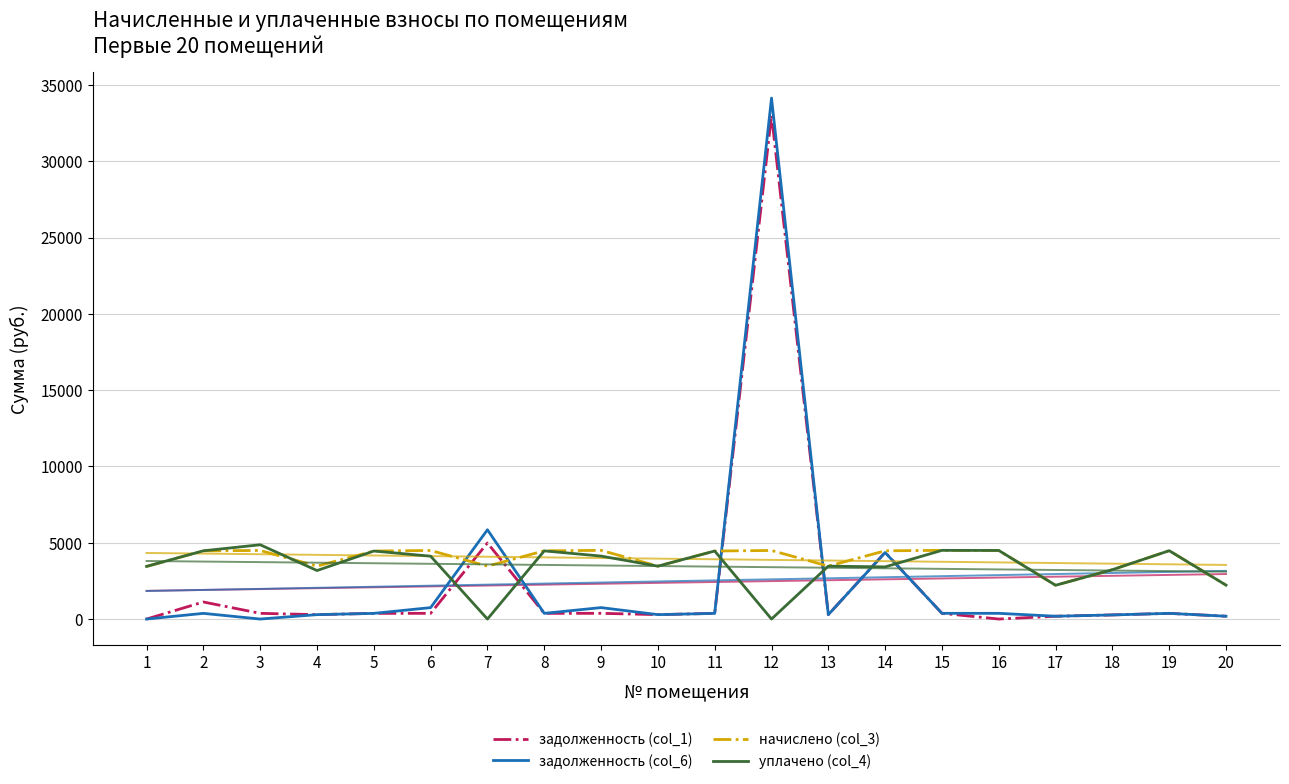

Rank the categories by уплачено (col_4) value from lowest to highest.

7, 12, 17, 20, 4, 18, 14, 1, 10, 13, 6, 9, 5, 11, 8, 2, 19, 16, 15, 3